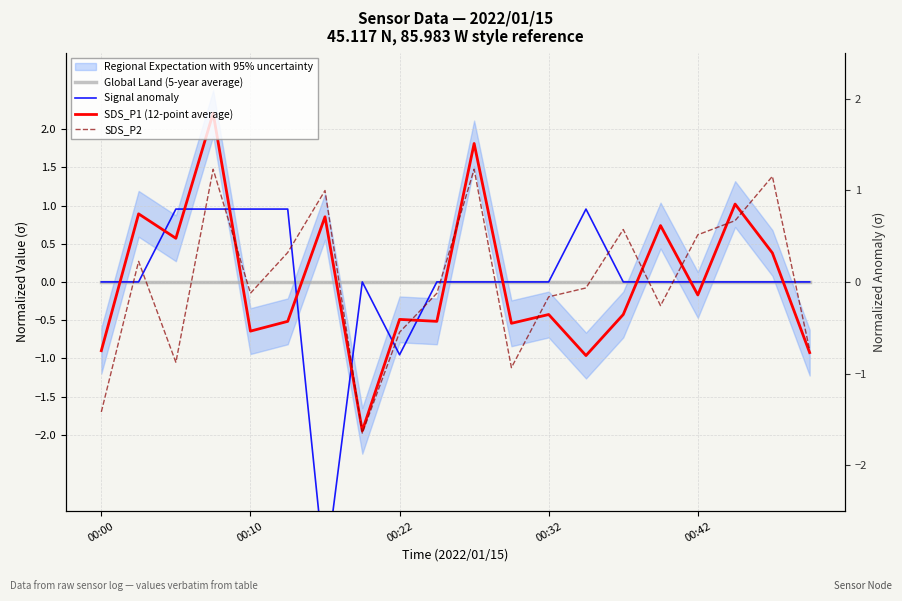

True or false: Signal anomaly has a value of 0.4 at 00:32.

False